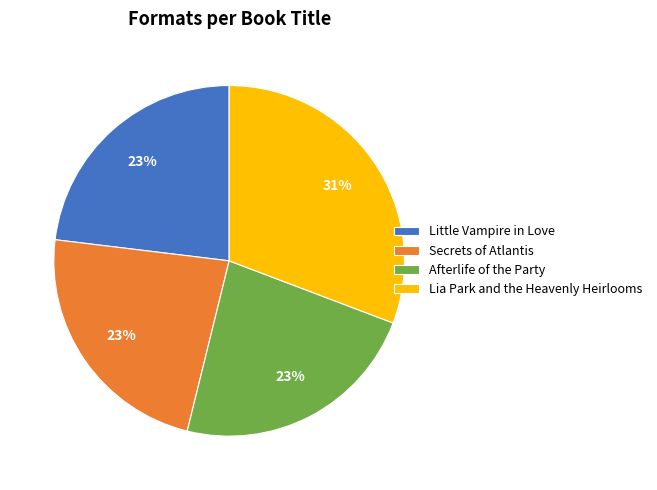

Count the number of slices in the pie.

4